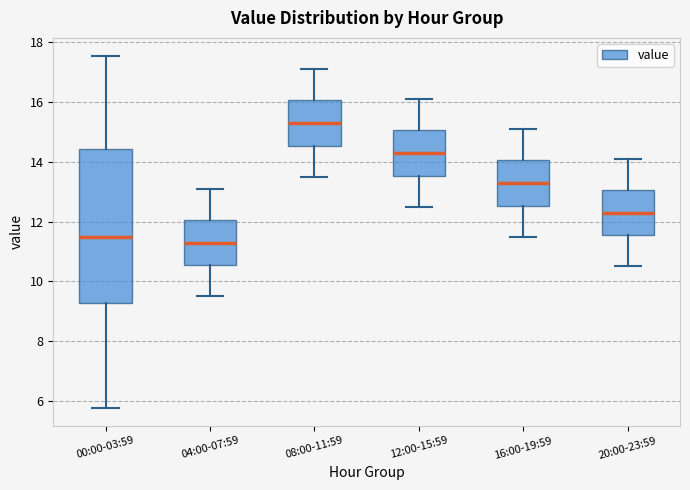

Comparing the boxes themselves (not the whiskers), which one is the tallest?

00:00-03:59